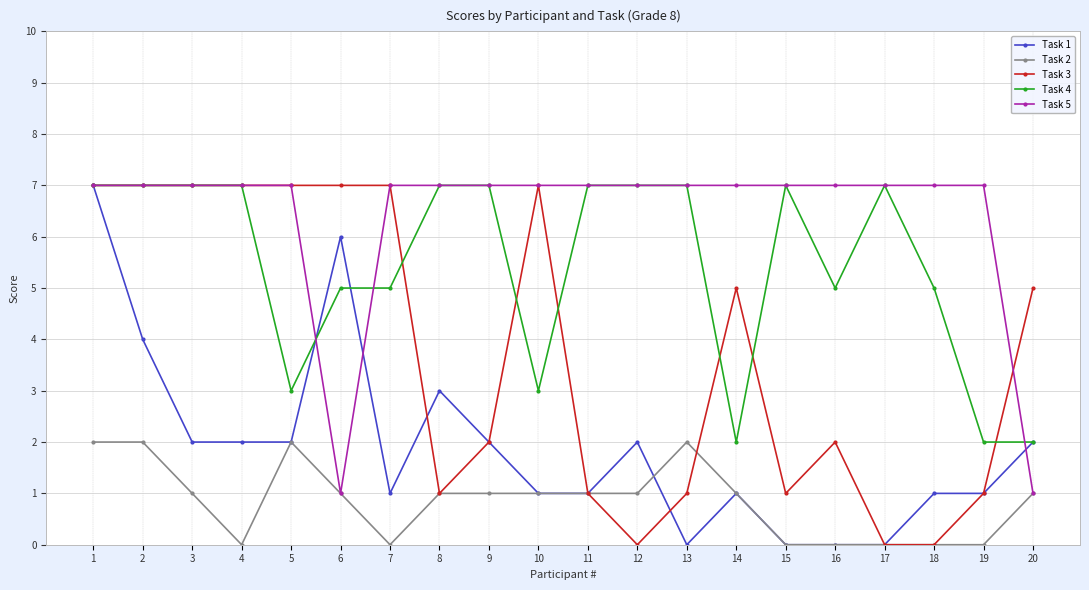

Rank the series by their average value, from highest to lowest.

Task 5, Task 4, Task 3, Task 1, Task 2